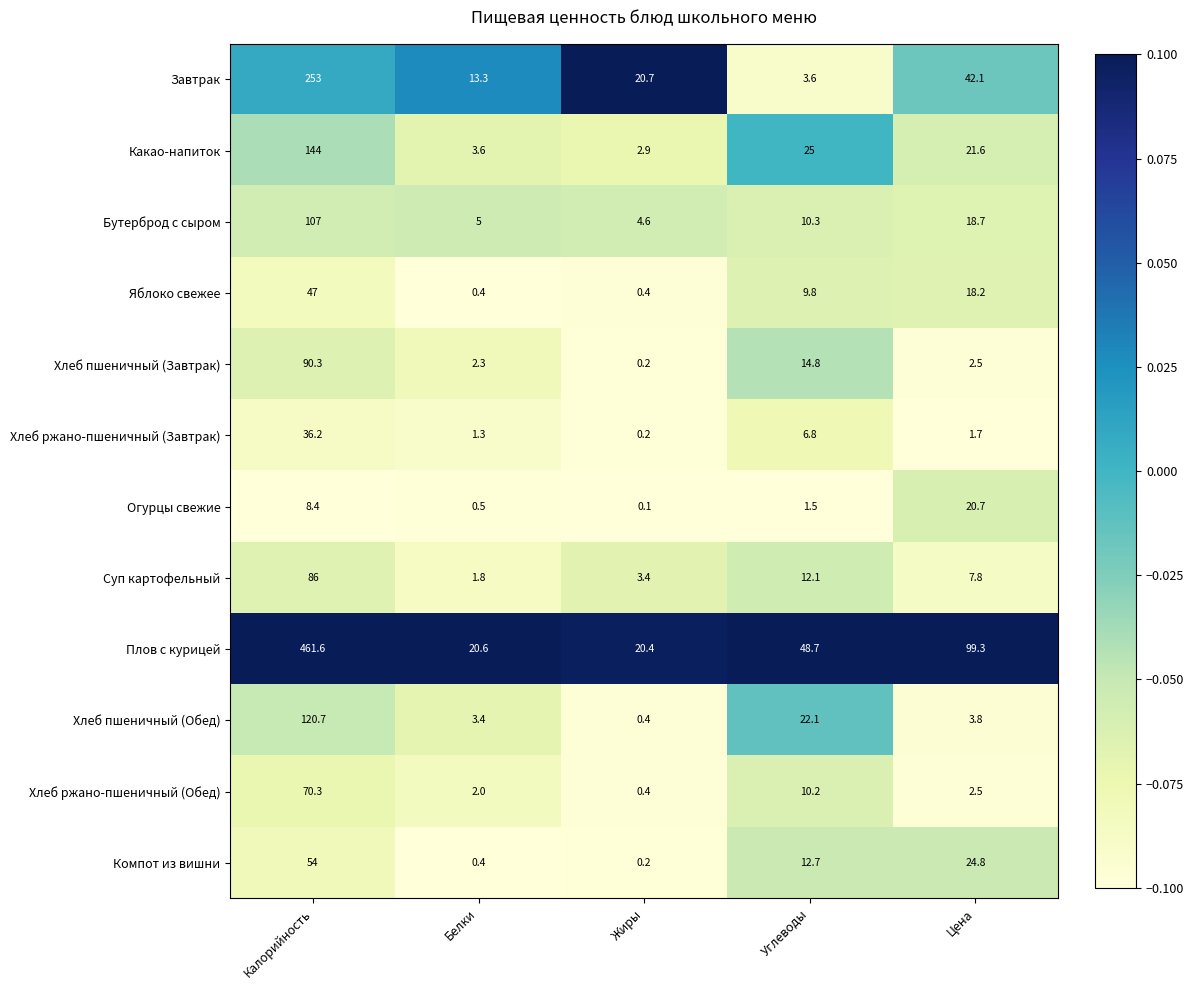

The Яблоко свежее series shows 0.4 at Жиры. True or false?

True